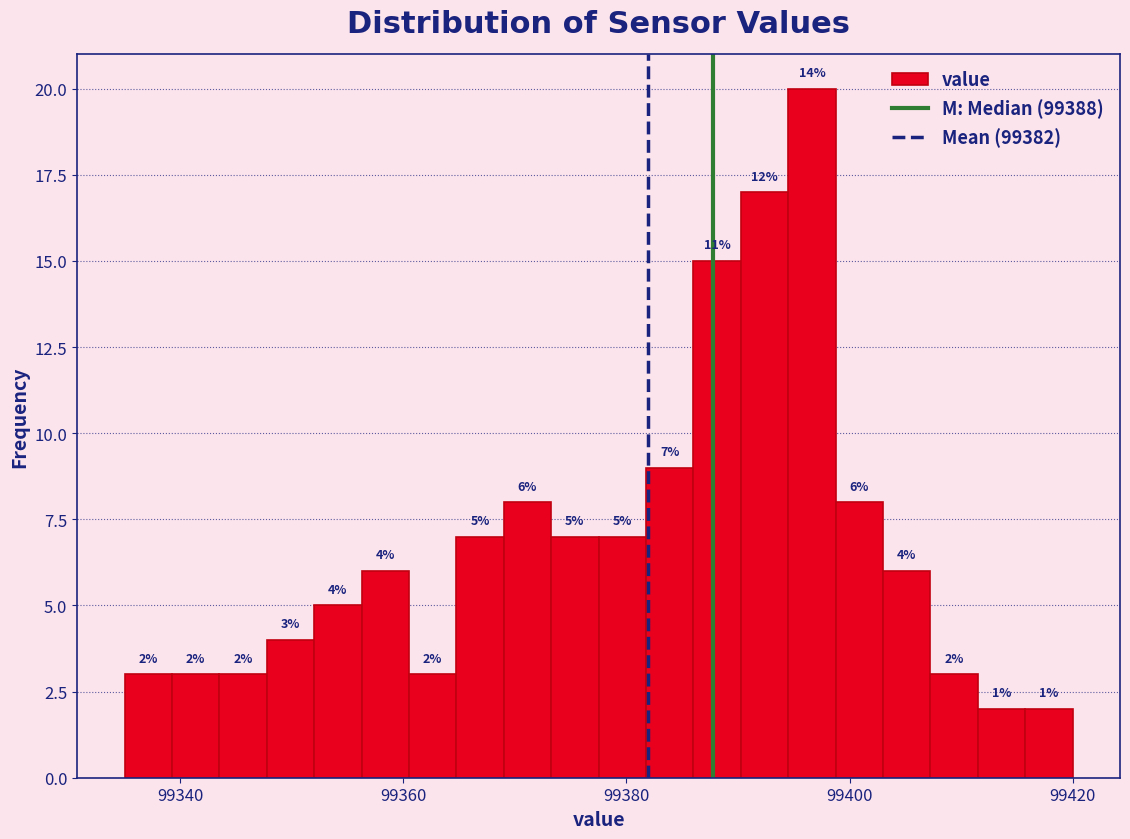

Around what value on the x-axis is the tallest bar? Give the approximate position of its centre, as read against the axis.

99396